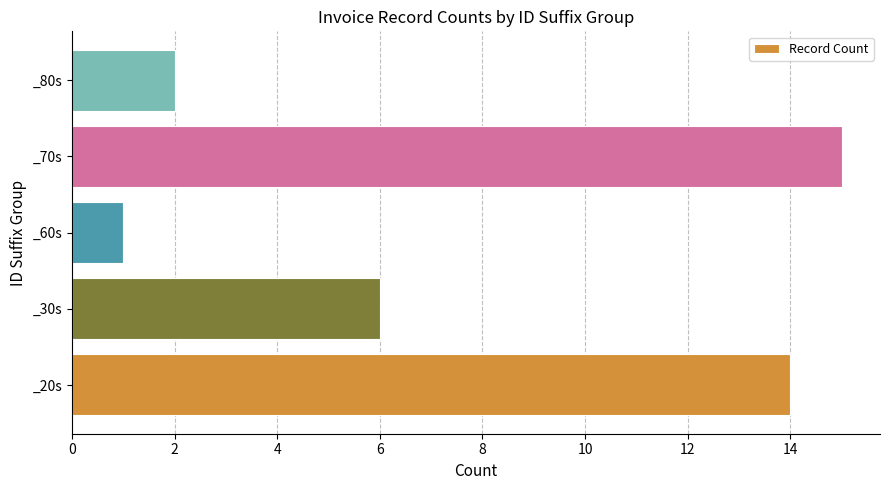

What is the change in value from _30s to _80s?

-4